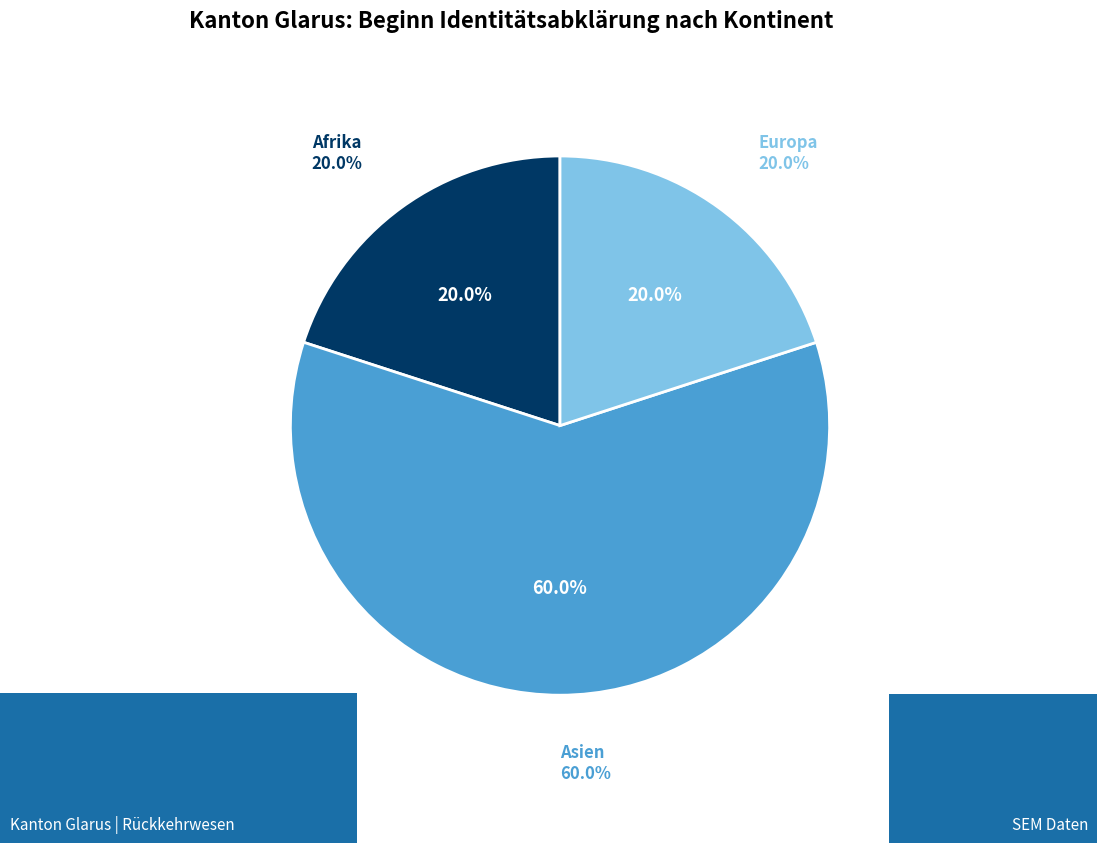

Is Asien the majority of the pie?

Yes